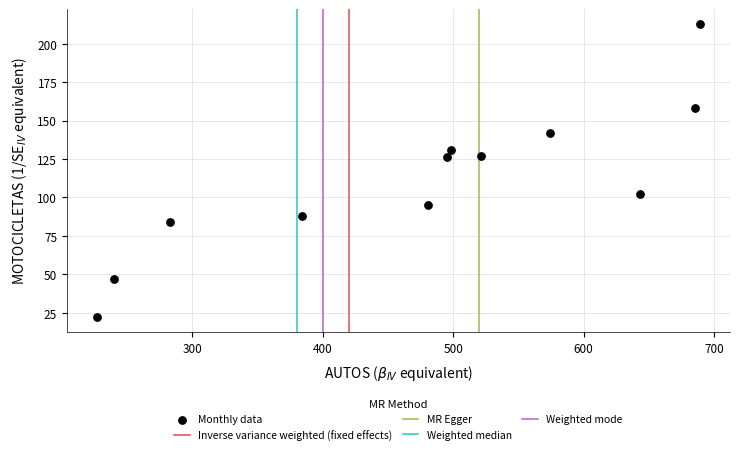

What is the average X value?

477